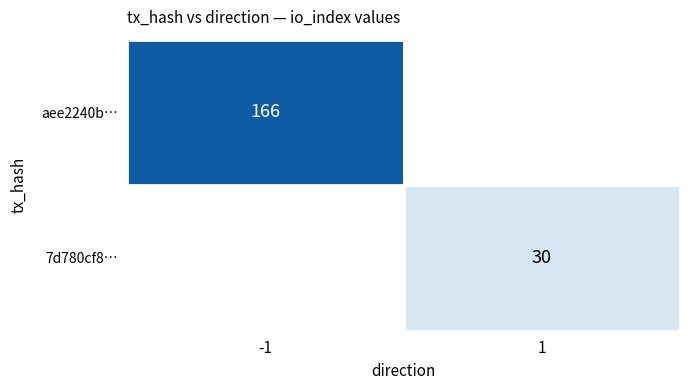

True or false: aee2240b… has a value of 166 at -1.

True